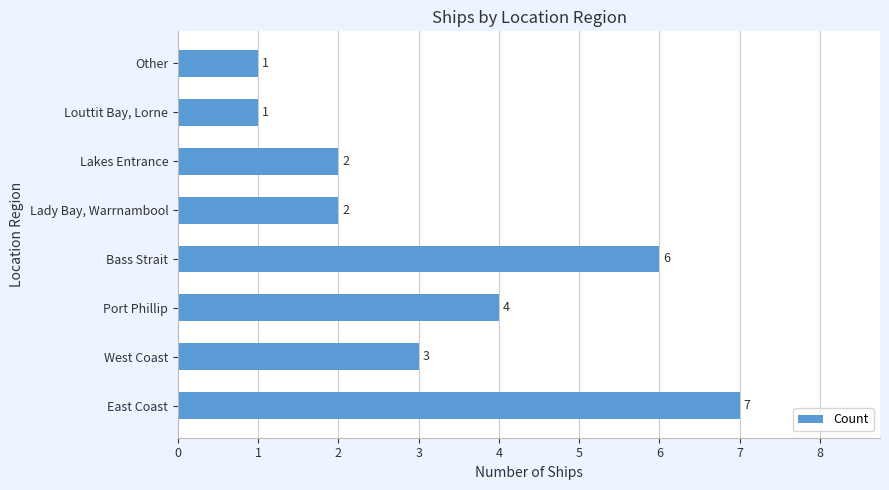

The value at Bass Strait is 6. True or false?

True